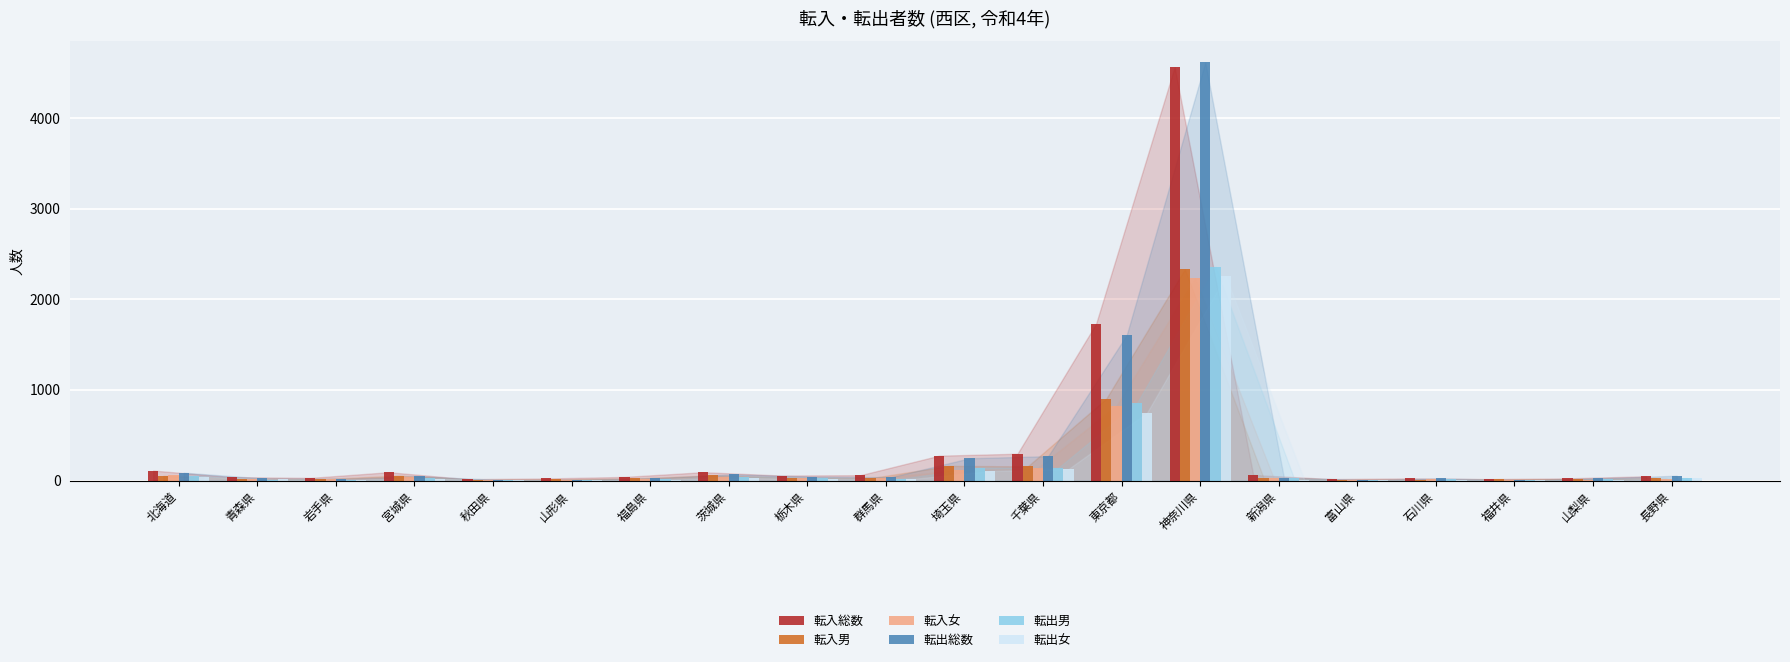

What is the sum of all 転出総数 values?

7248